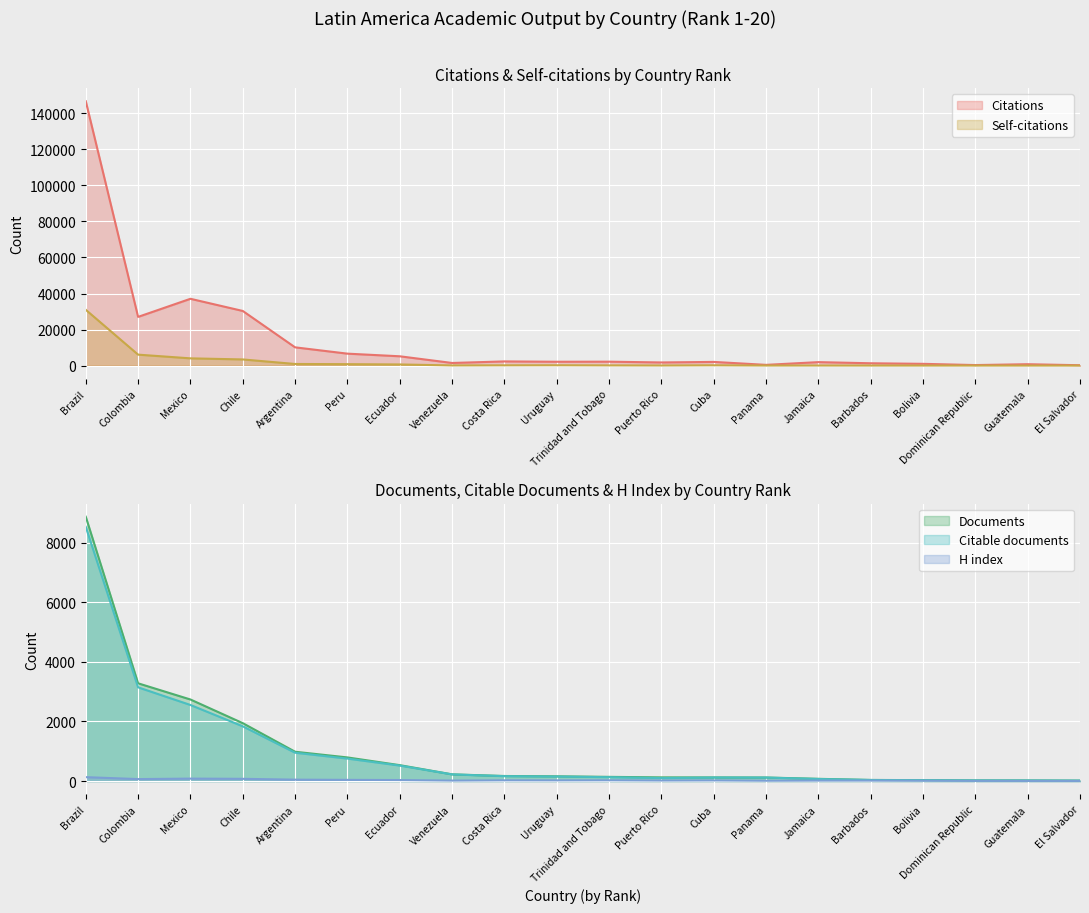

True or false: Documents has a value of 794 at Peru.

True